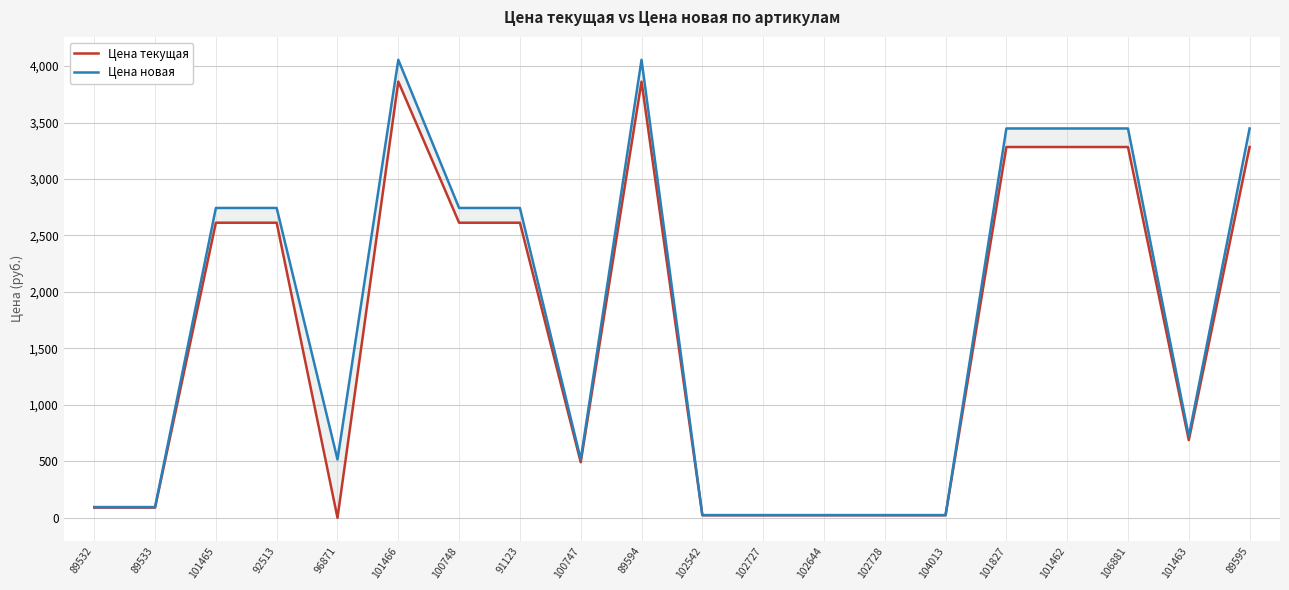

Which label corresponds to the largest value in the chart?

101466